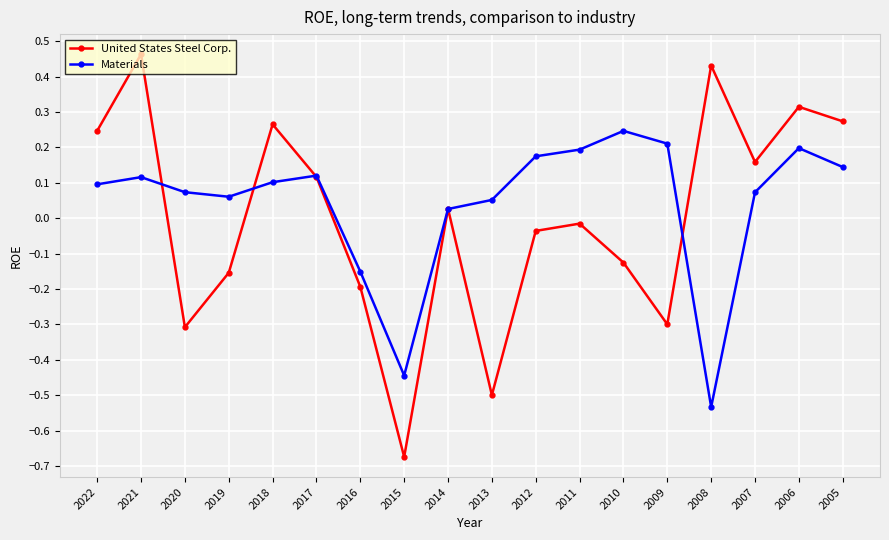

True or false: United States Steel Corp. and Materials cross at least once.

True